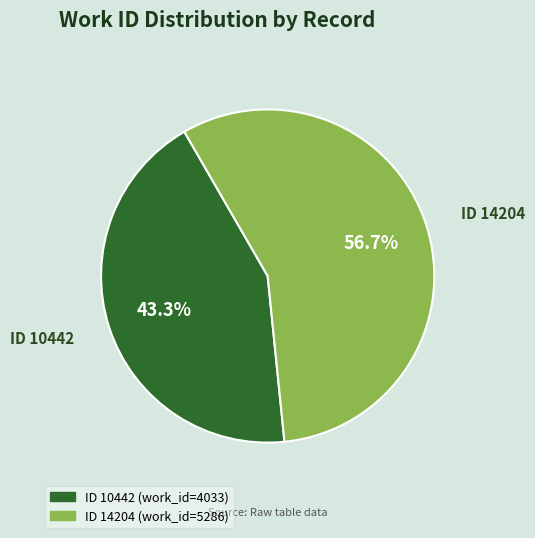

Is there any slice that represents more than half of the pie?

Yes